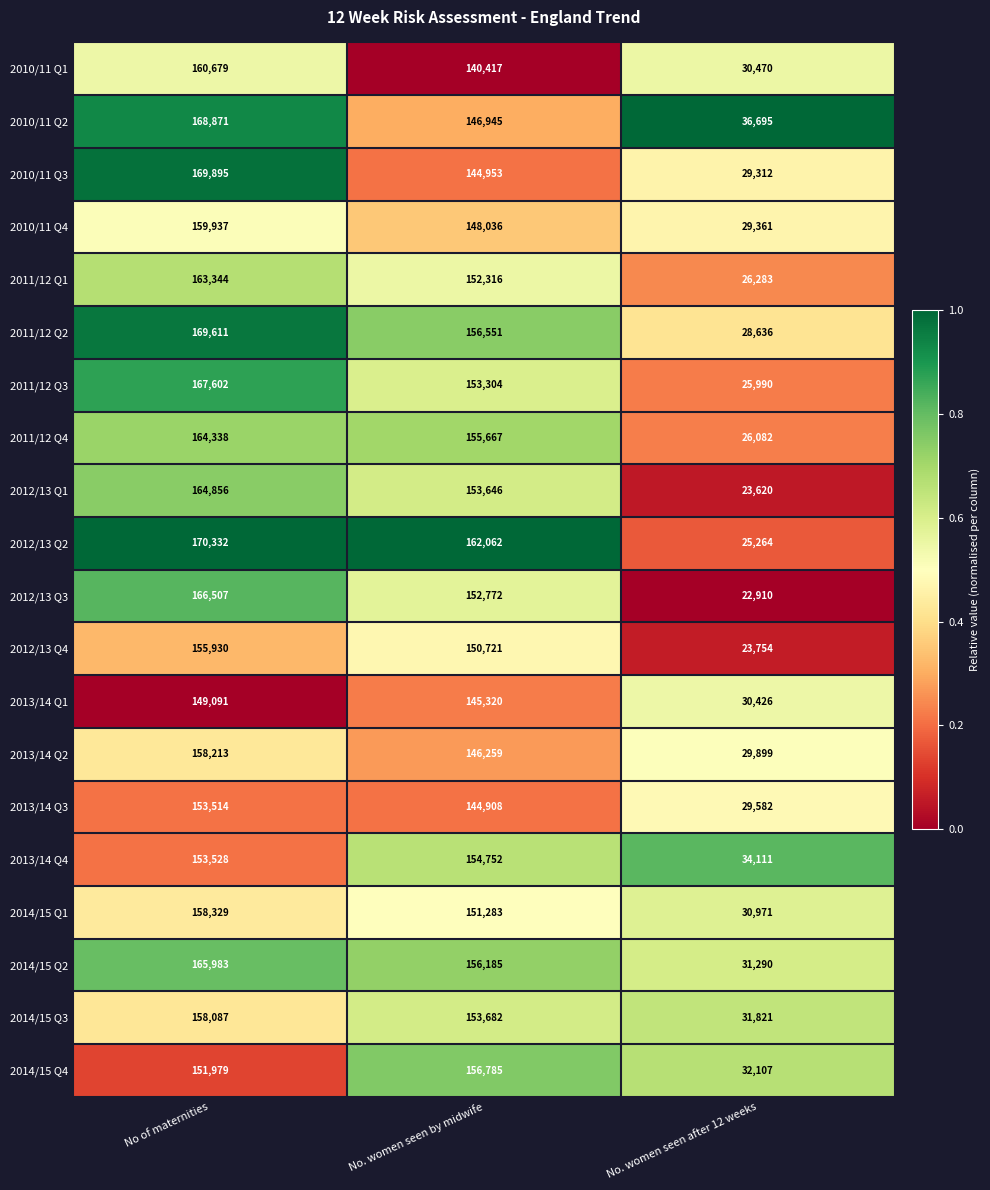

Where is 2011/12 Q4 nearest to the value 95210?

No. women seen by midwife